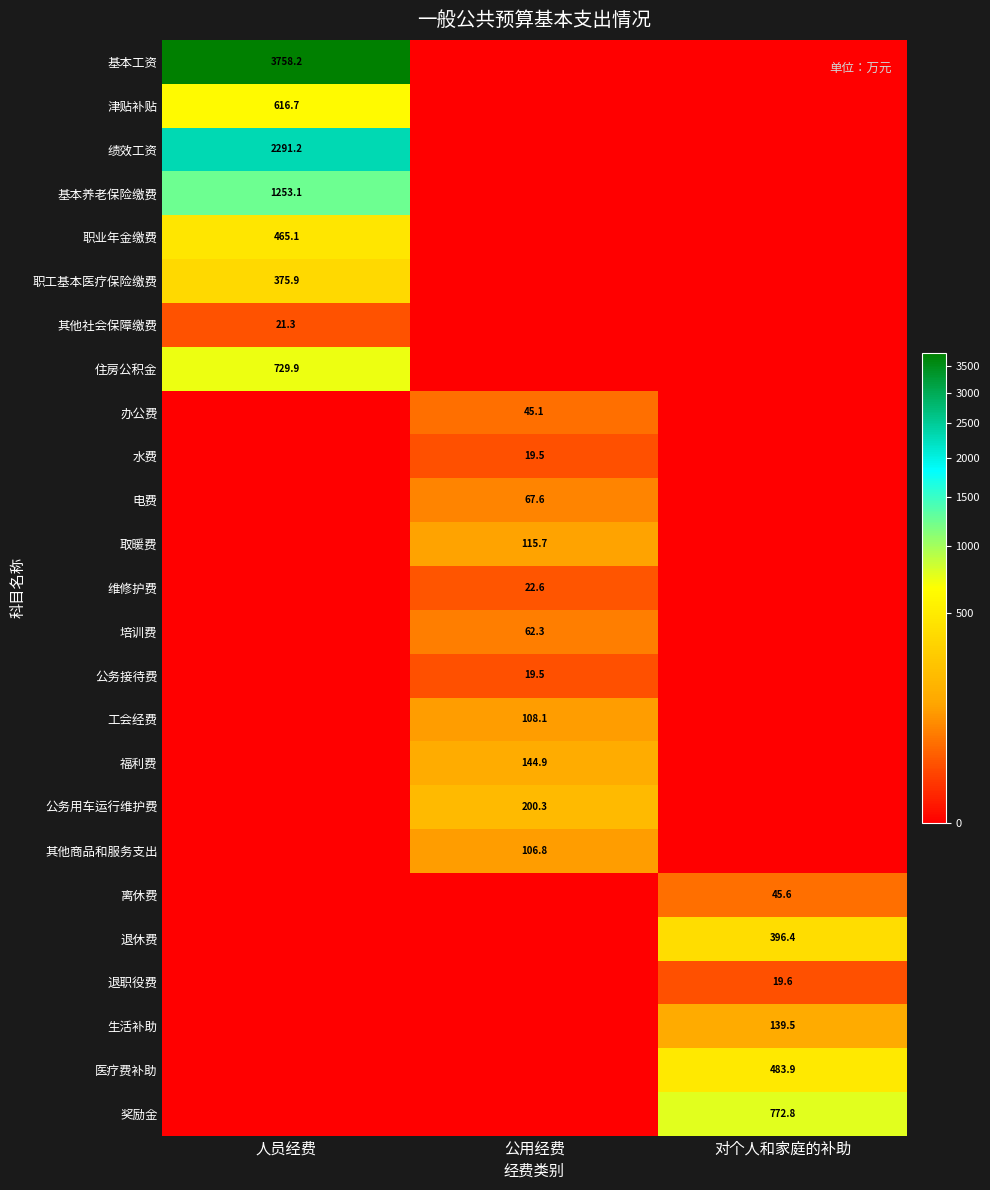

The 基本工资 series shows 6617.7 at 人员经费. True or false?

False